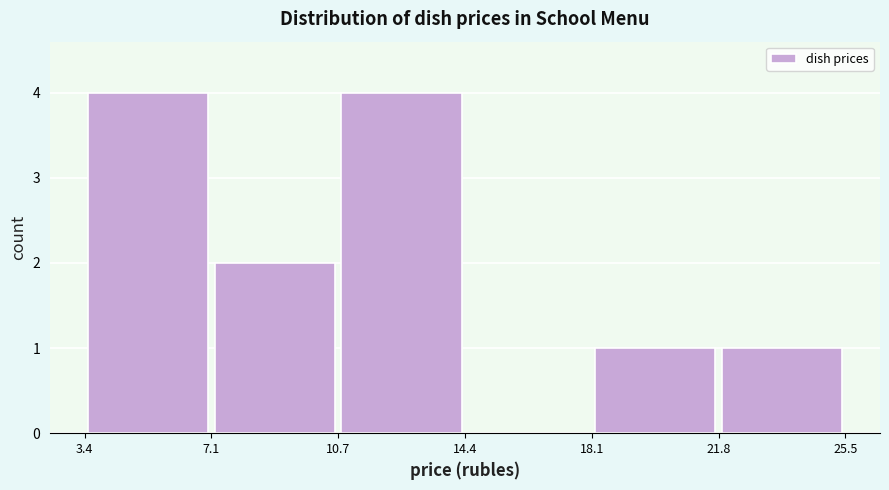

Reading left to right, list every bar in this chart as the range it spans on the x-axis followed by its height. The values are not printed on the chart, so give them approximately, as read against the axis.

3.4 to 7.1: 4
7.1 to 10.7: 2
10.7 to 14.4: 4
14.4 to 18.1: 0
18.1 to 21.8: 1
21.8 to 25.5: 1